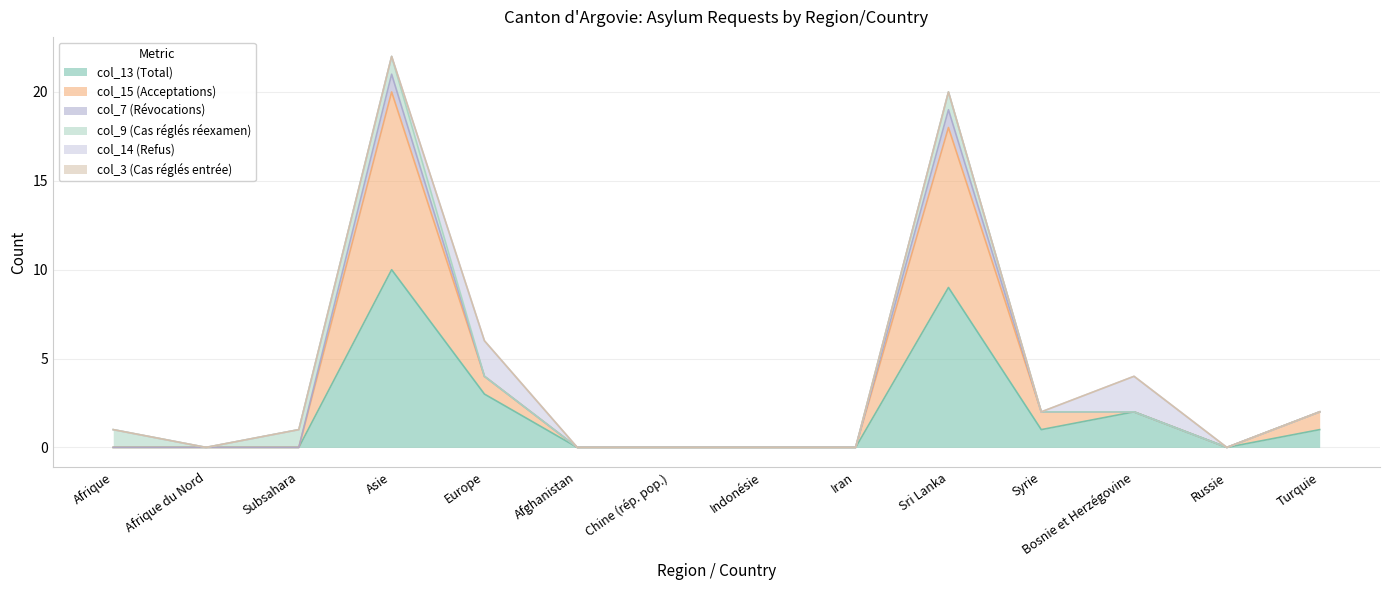

How many interior local valleys does the col_13 (Total) series have?

2